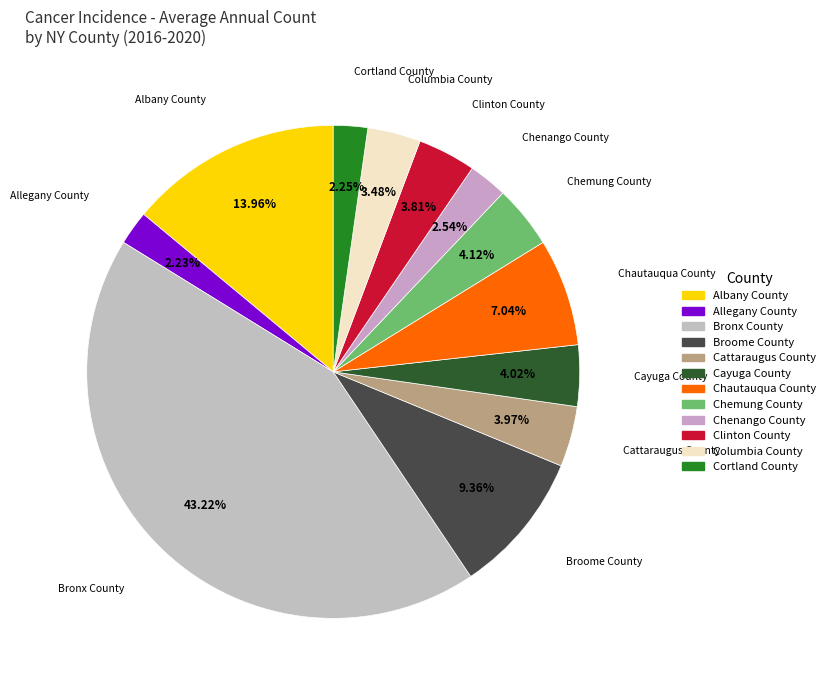

The Chemung County slice represents 4% of the pie. True or false?

True